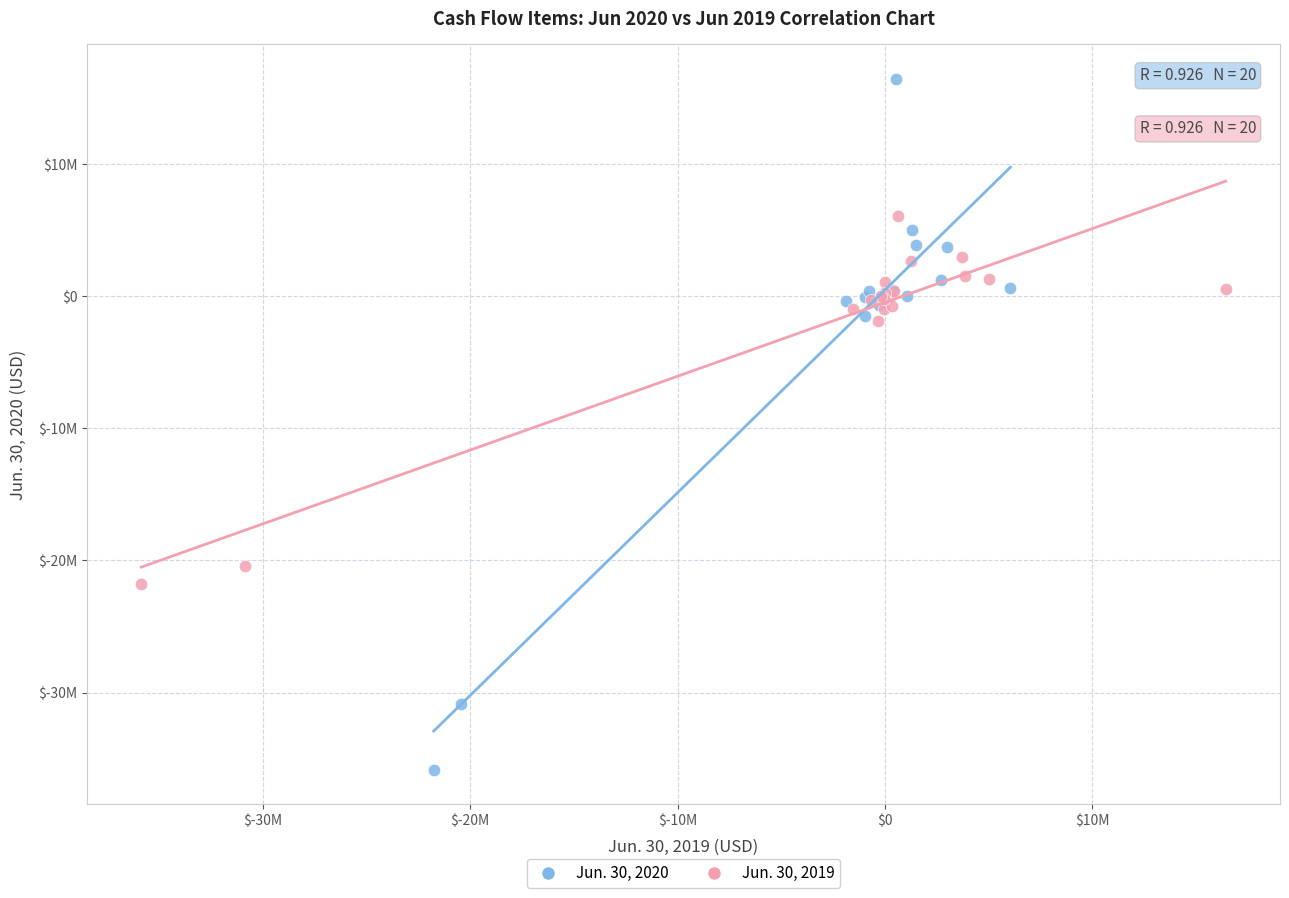

What are all the series names shown in the legend?

Jun. 30, 2020, Jun. 30, 2019